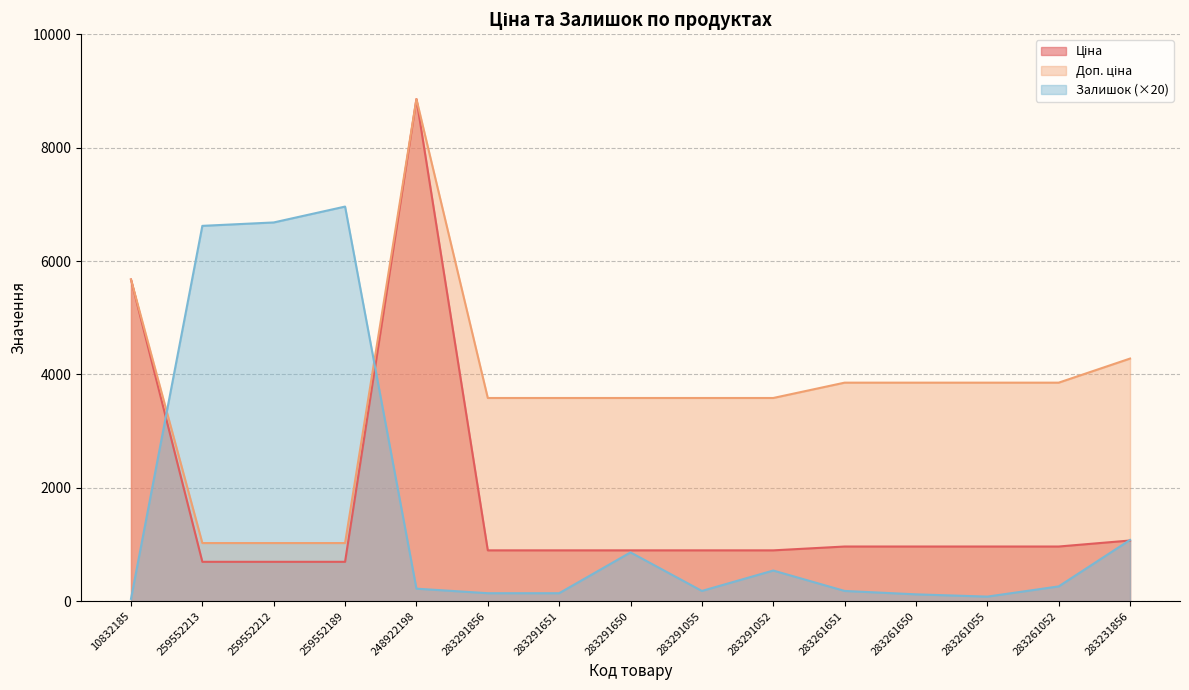

Reading left to right, extract all data points from this chart.

Ціна: 10832185=5673.8	259552213=693.7	259552212=693.7	259552189=693.7	248922198=8856.7	283291856=895.9	283291651=895.9	283291650=895.9	283291055=895.9	283291052=895.9	283261651=963.5	283261650=963.5	283261055=963.5	283261052=963.5	283231856=1069.8
Доп. ціна: 10832185=5673.8	259552213=1024.6	259552212=1024.6	259552189=1024.6	248922198=8856.7	283291856=3583.6	283291651=3583.6	283291650=3583.6	283291055=3583.6	283291052=3583.6	283261651=3854.0	283261650=3854.0	283261055=3854.0	283261052=3854.0	283231856=4279.1
Залишок: 10832185=40.0	259552213=6620.0	259552212=6680.0	259552189=6960.0	248922198=220.0	283291856=140.0	283291651=140.0	283291650=860.0	283291055=180.0	283291052=540.0	283261651=180.0	283261650=120.0	283261055=80.0	283261052=260.0	283231856=1080.0